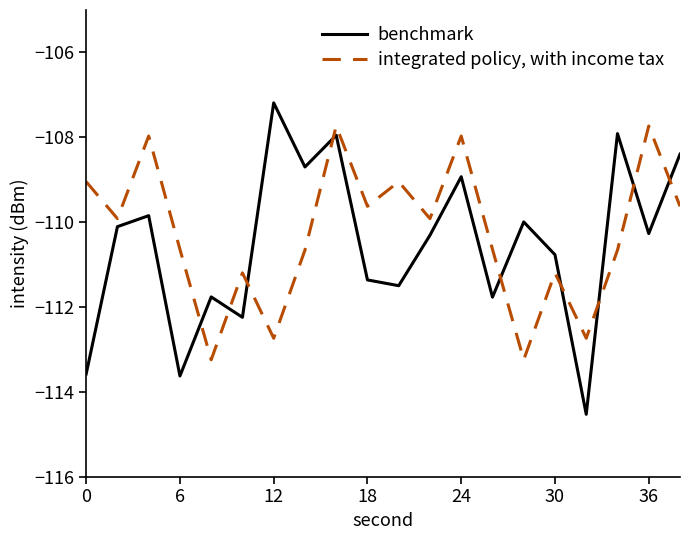

What is the maximum value for benchmark?

-107.2